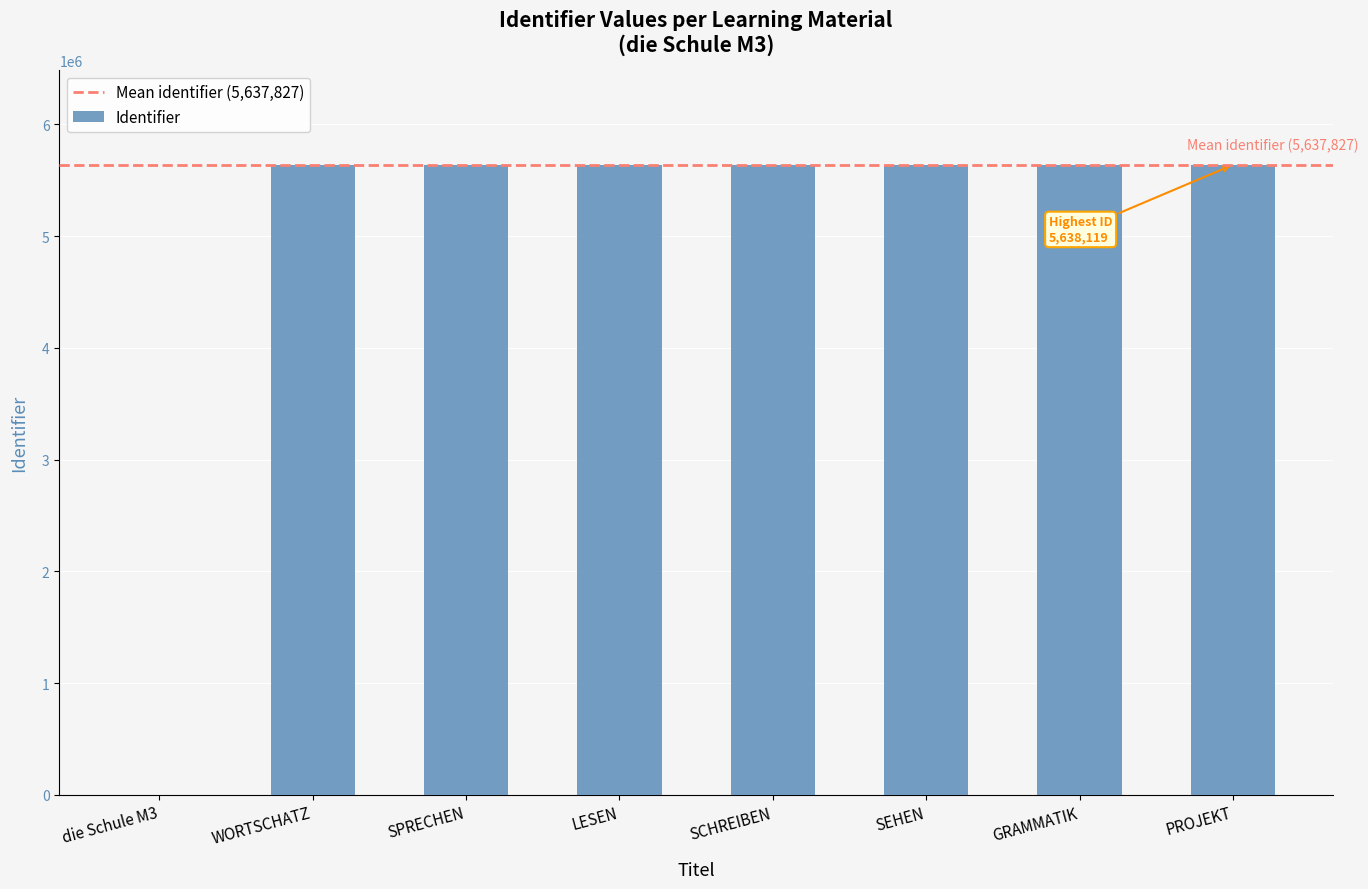

What is the difference between the values at GRAMMATIK and die Schule M3?

5638036